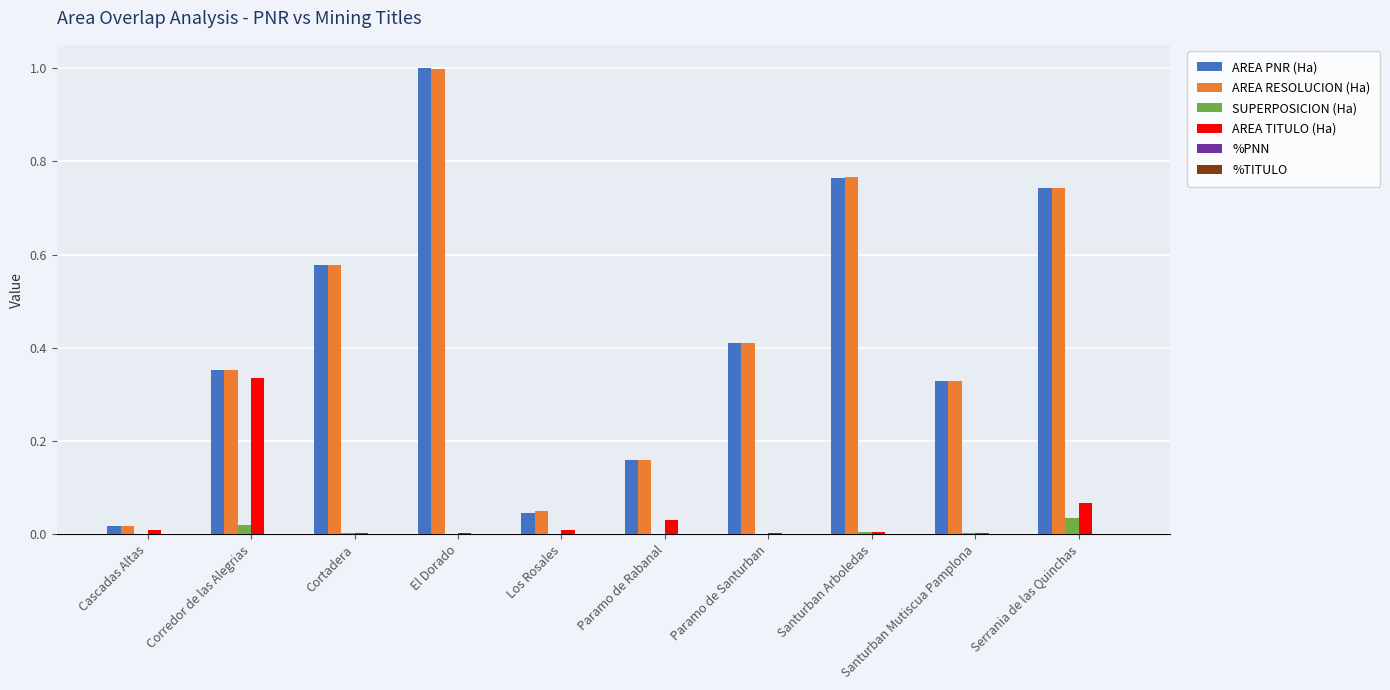

Between El Dorado and Paramo de Rabanal, which series saw the biggest shift?

AREA PNR (Ha)